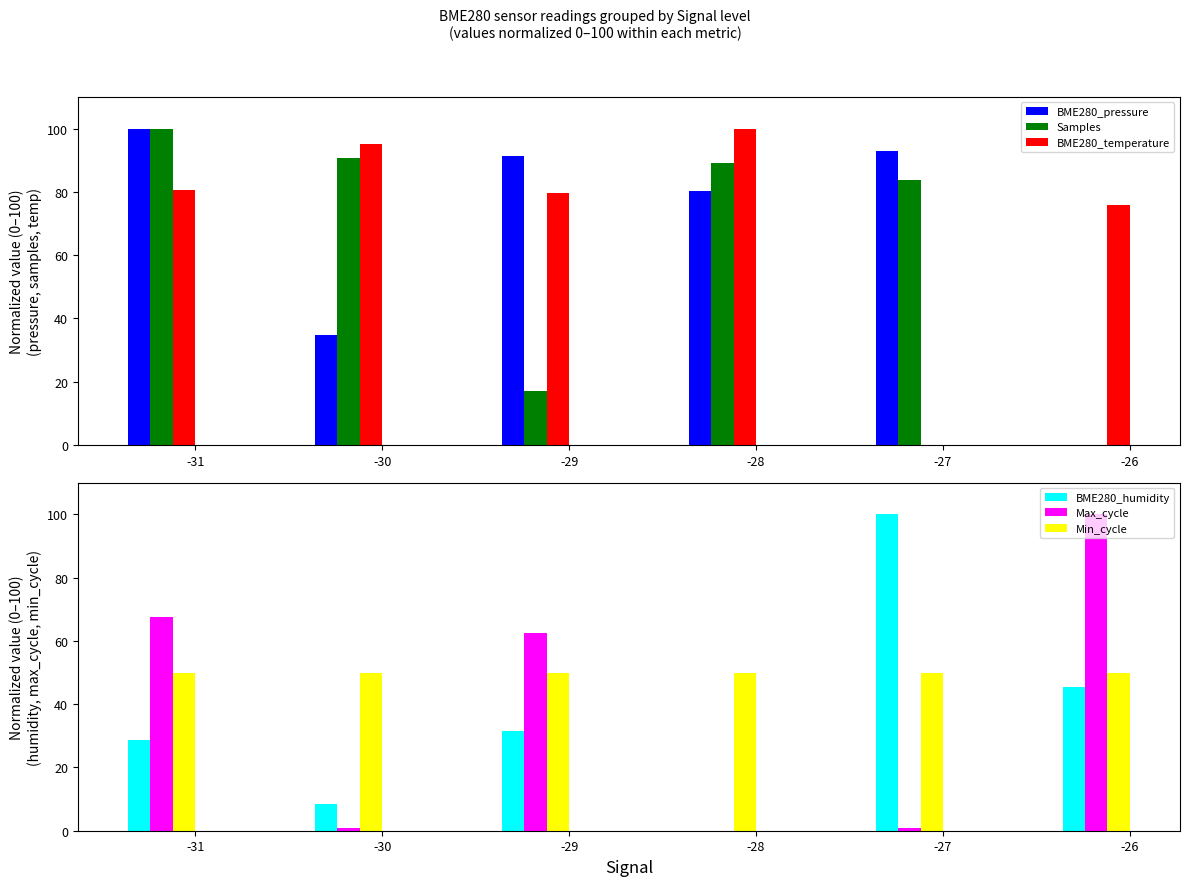

Which category has the lowest value across all series?

-26